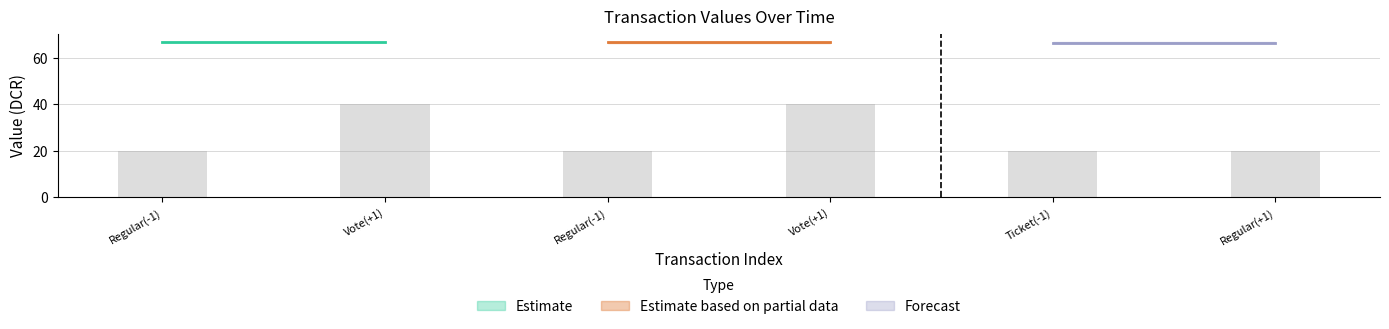

What is the maximum value shown in the chart?

40.1